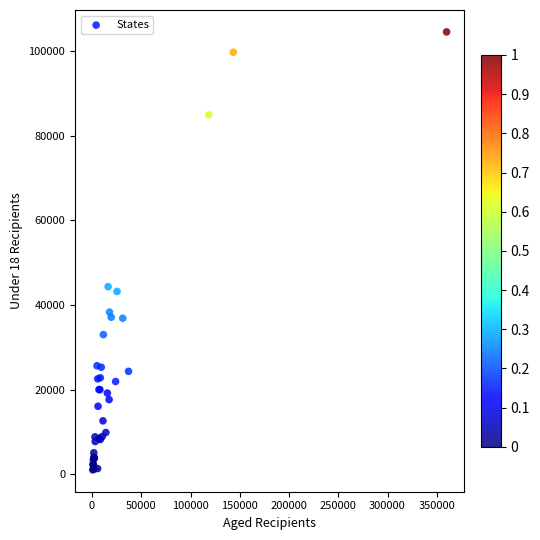

What Y value in the scatter plot is closest to 52780?

44337